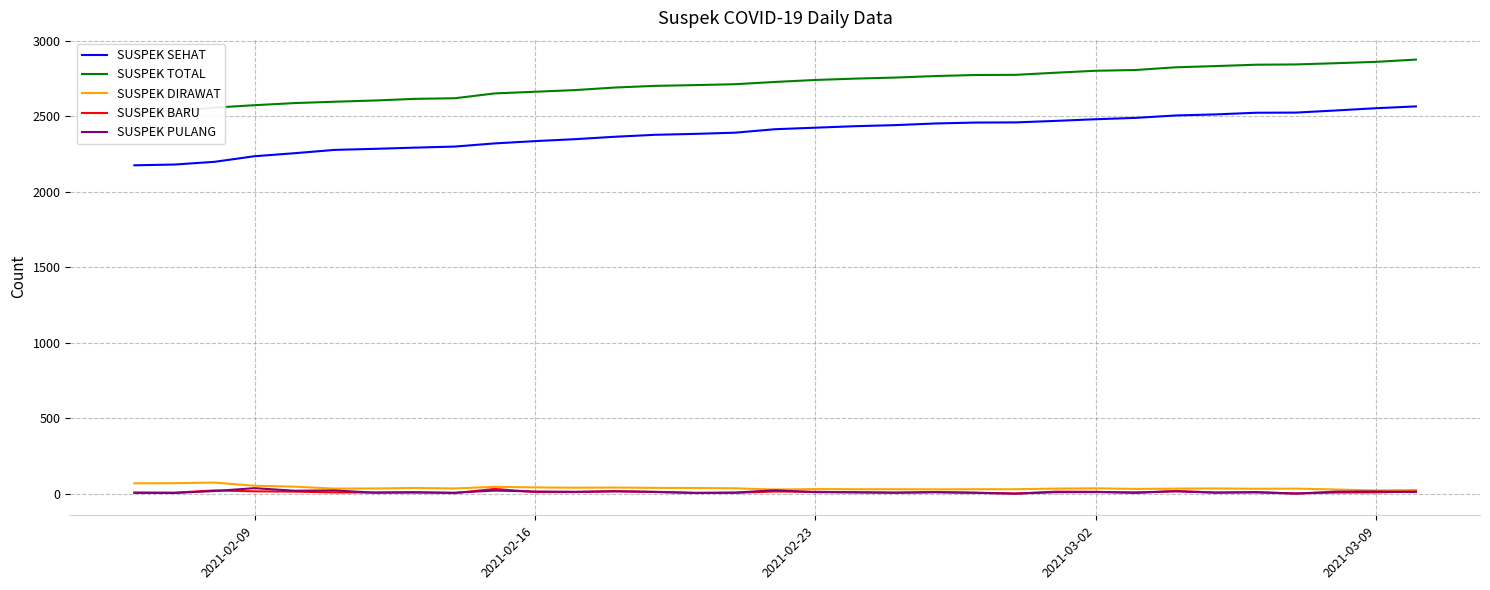

True or false: SUSPEK BARU and SUSPEK SEHAT cross at least once.

False